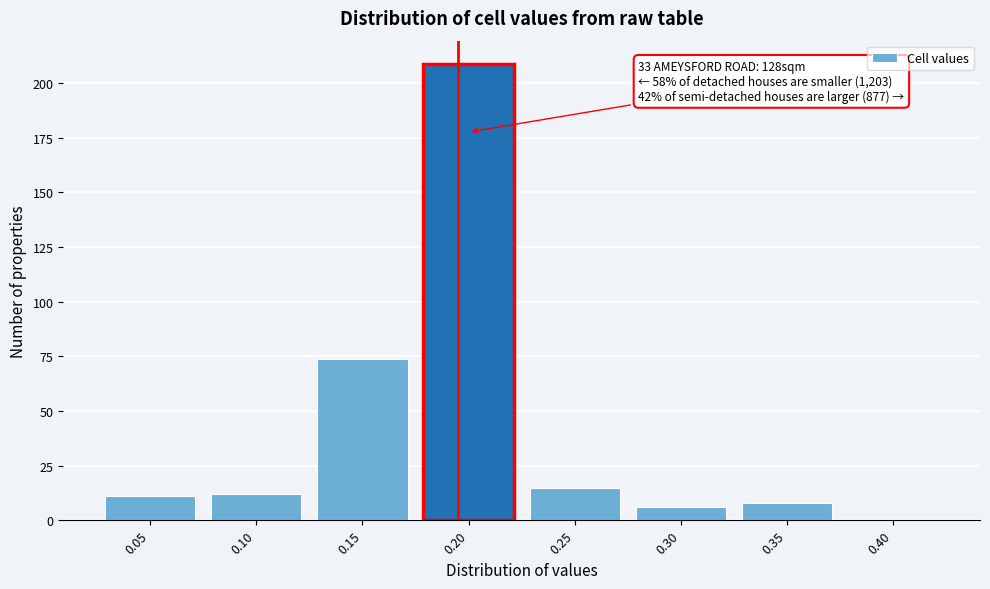

Reading right to left, transcribe all the data shown in this chart.

0.40=0	0.35=8	0.30=6	0.25=15	0.20=209	0.15=74	0.10=12	0.05=11